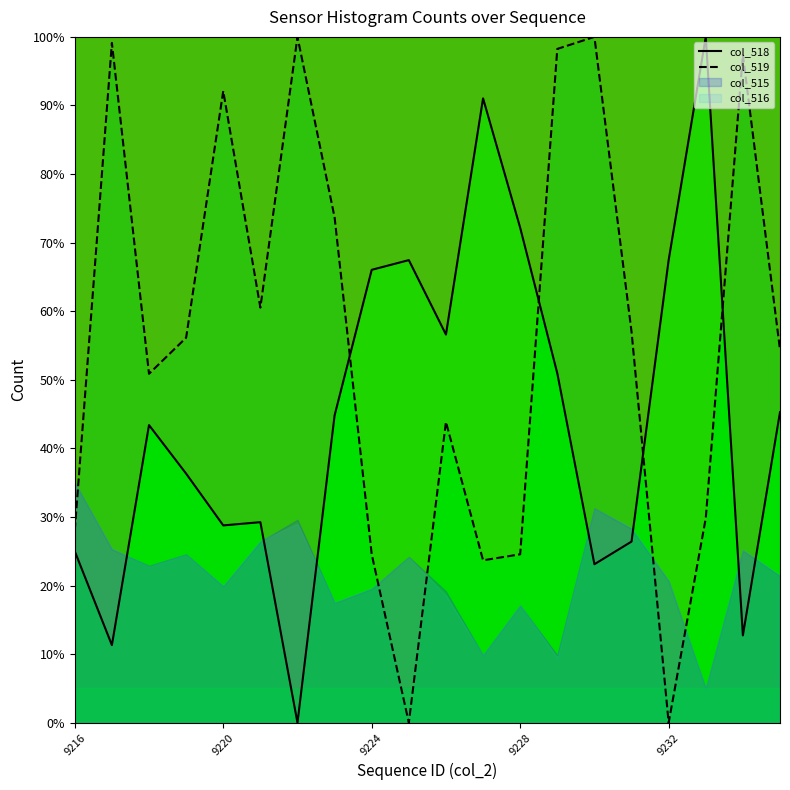

Is the value of col_518 at 13 greater than the value of col_519 at 14?

No